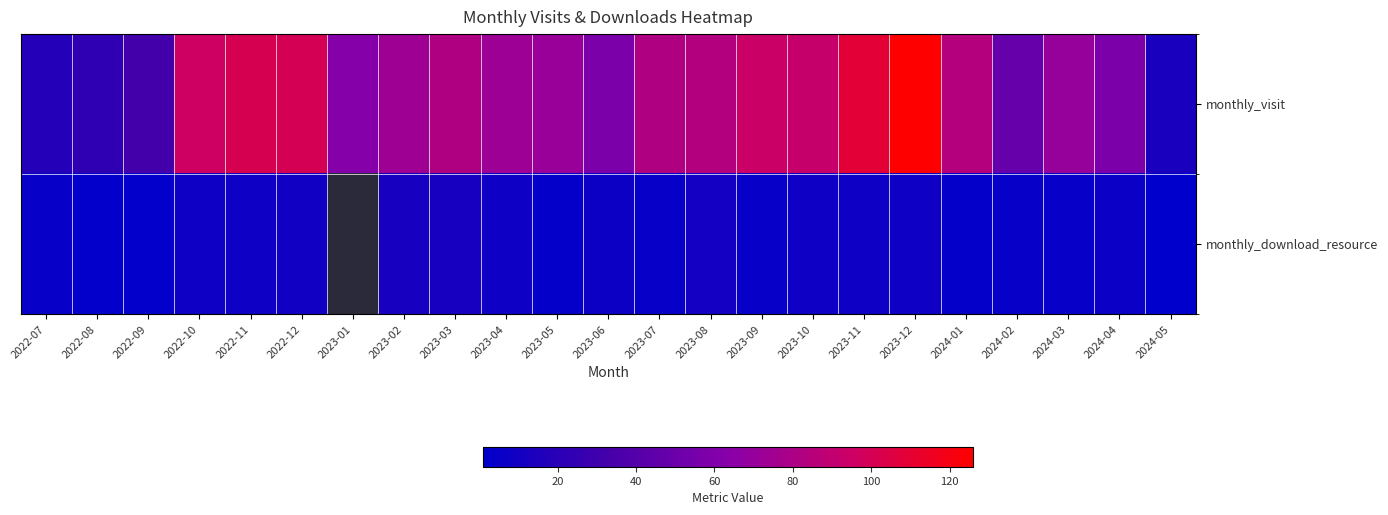

What is the difference between the maximum and minimum values in the monthly_visit series?

113.0